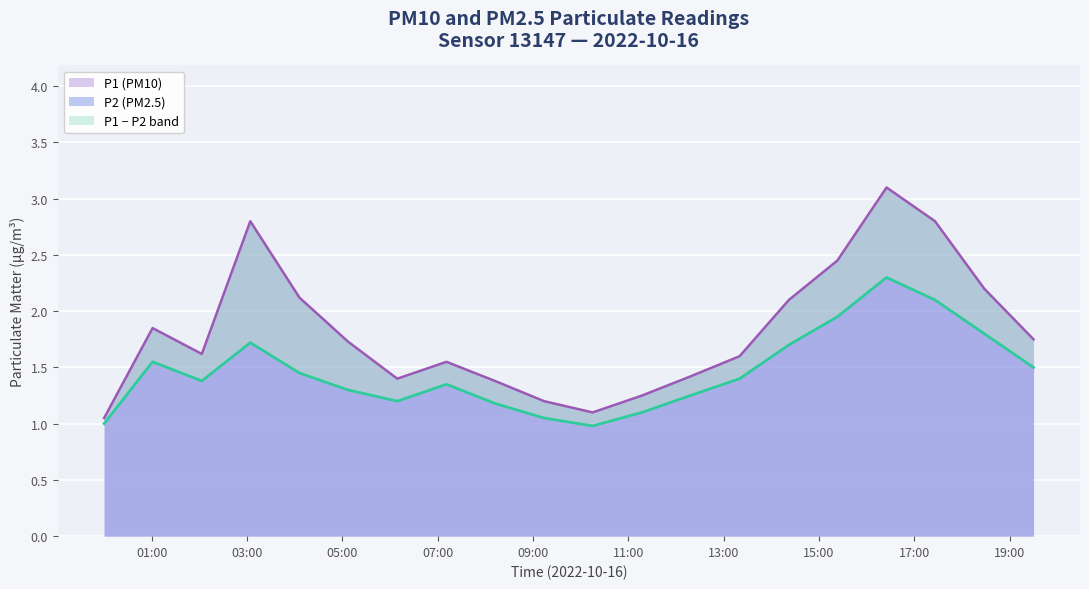

Reading left to right, what are all the values shown in this chart?

P1: 1.1	1.9	1.6	2.8	2.1	1.7	1.4	1.6	1.4	1.2	1.1	1.2	1.4	1.6	2.1	2.5	3.1	2.8	2.2	1.8
P2: 1.0	1.6	1.4	1.7	1.4	1.3	1.2	1.4	1.2	1.1	1.0	1.1	1.2	1.4	1.7	1.9	2.3	2.1	1.8	1.5